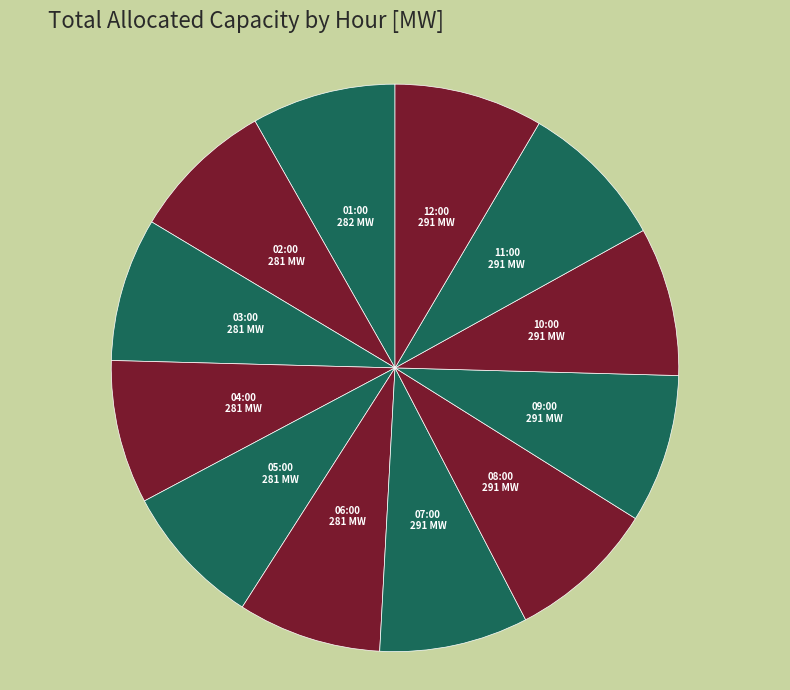

How many slices are in this pie chart?

12